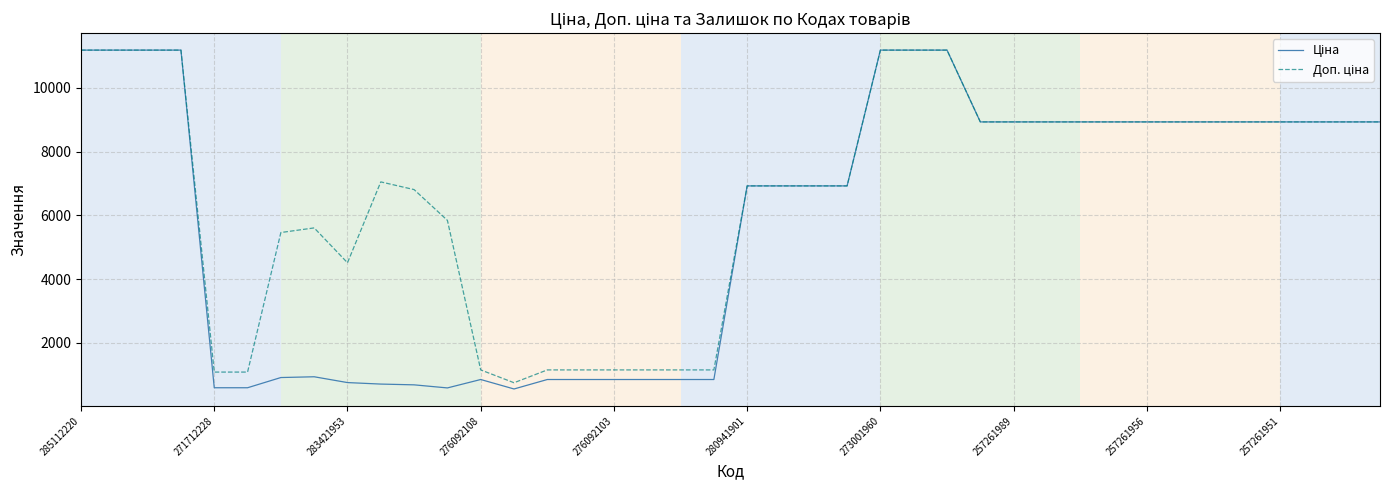

What is the minimum value shown in the chart?

551.5